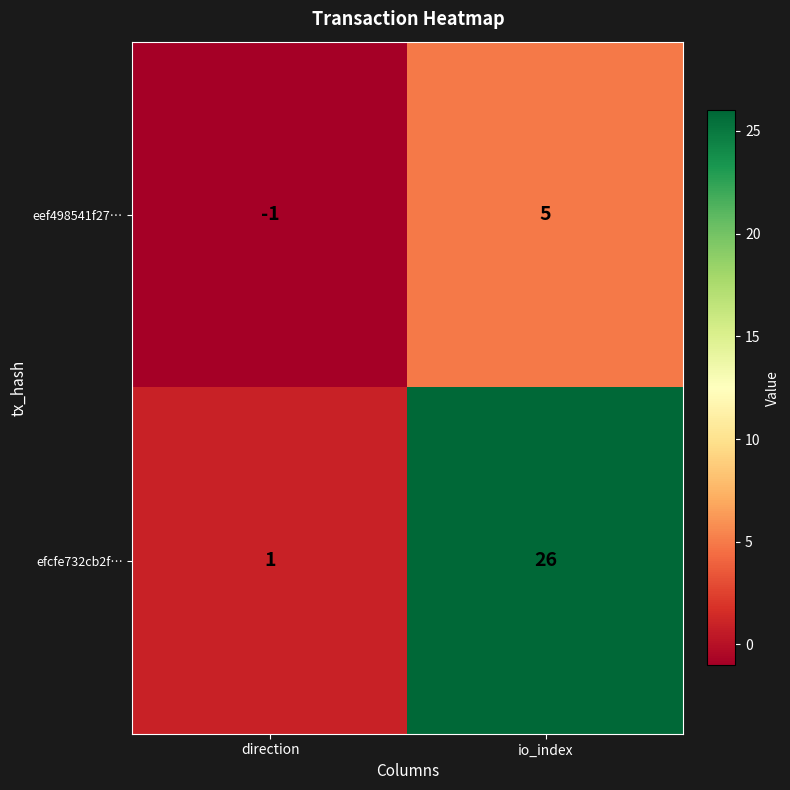

Rank the series at io_index from highest to lowest value.

efcfe732cb2f…, eef498541f27…